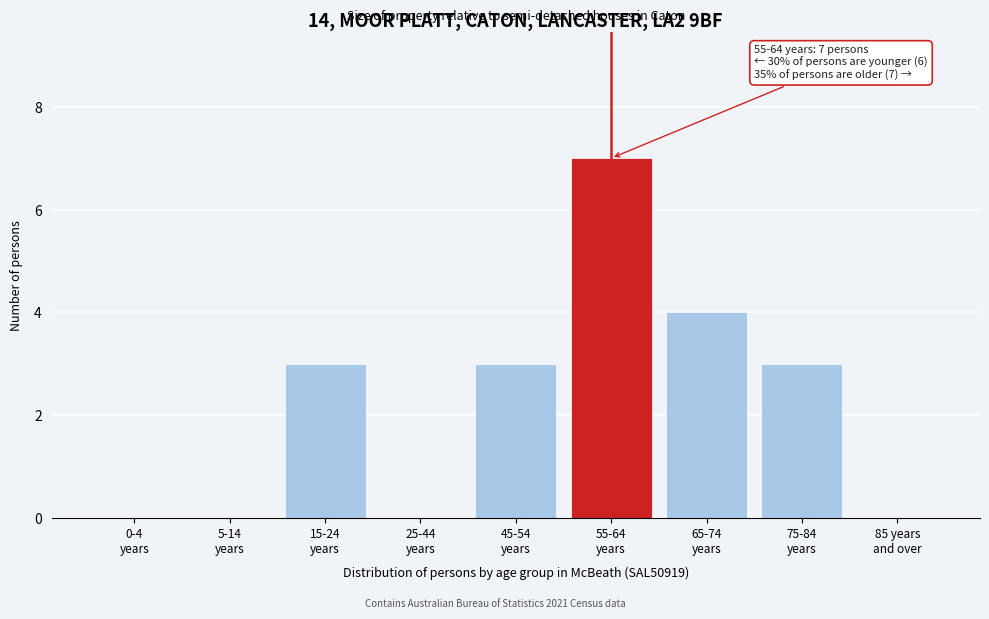

What is the greatest value displayed?

7